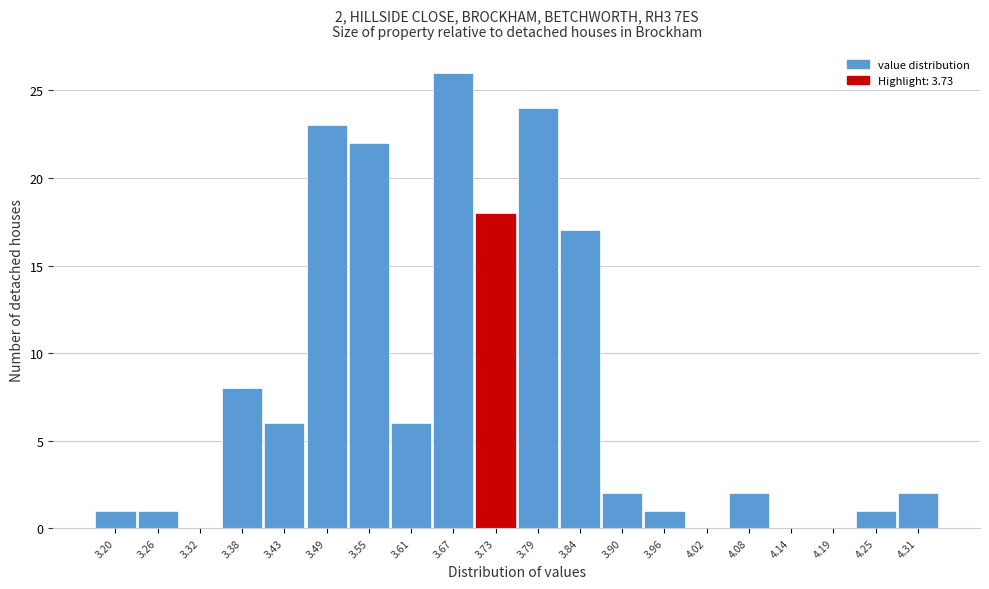

Reading left to right, list all the values displayed in this chart.

3.20=1	3.26=1	3.32=0	3.38=8	3.43=6	3.49=23	3.55=22	3.61=6	3.67=26	3.73=18	3.79=24	3.84=17	3.90=2	3.96=1	4.02=0	4.08=2	4.14=0	4.19=0	4.25=1	4.31=2